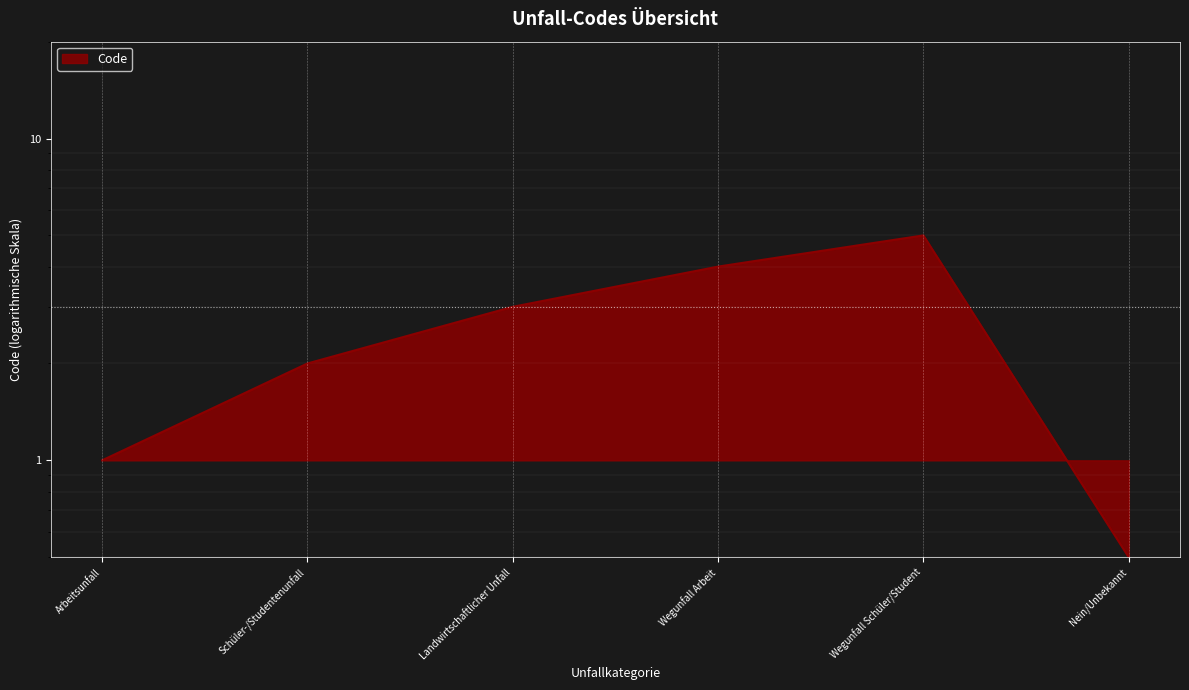

What is the average value?

2.6